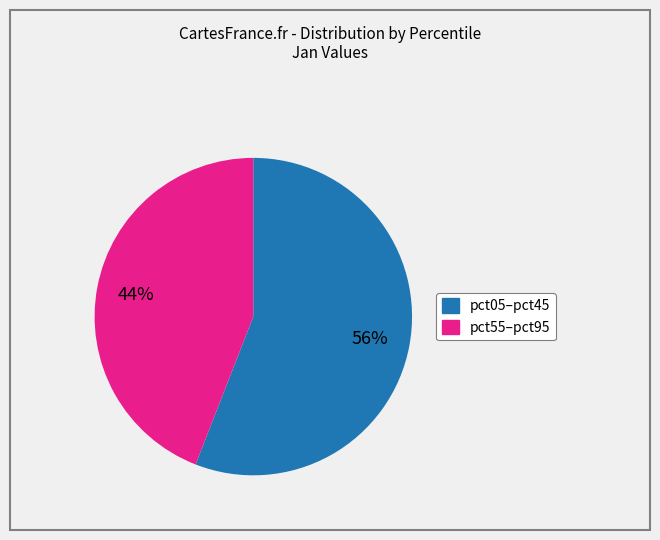

To the nearest percent, what is the difference between the largest and smallest slice percentages?

12%